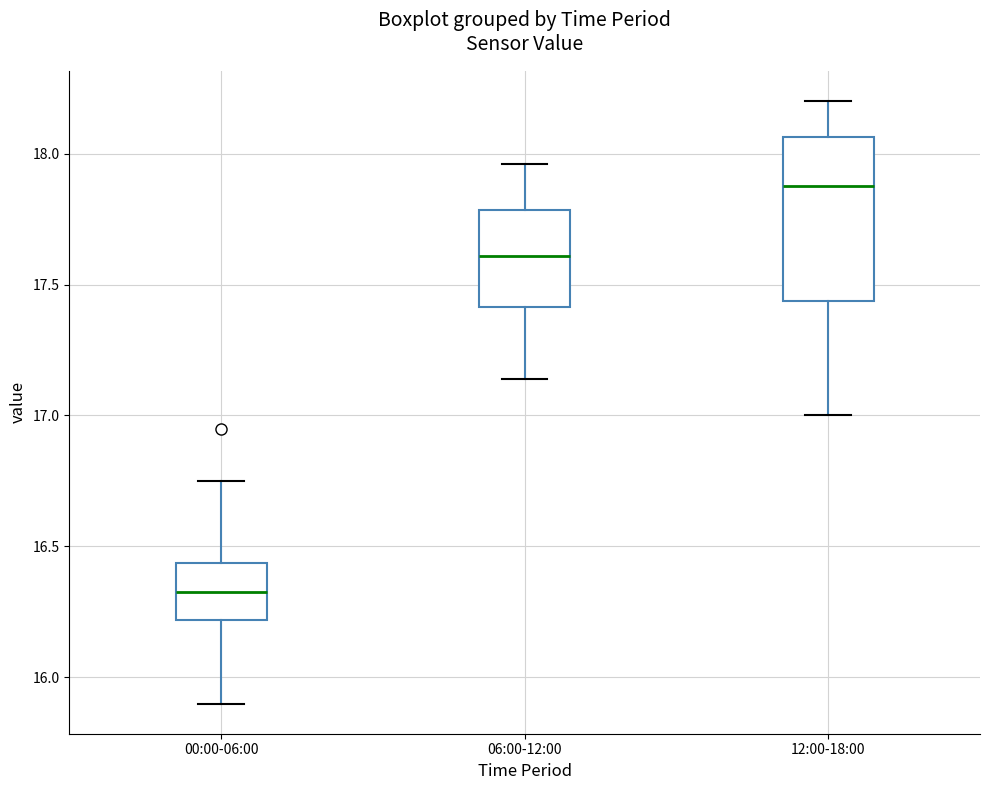

Reading left to right, read every box against the y-axis: the position of its median line, the range the box covers, and the ends of its whiskers. The values are not printed on the chart, so give them approximately, as read against the axis.

00:00-06:00: median 16.35, box 16.20 to 16.45, whiskers 15.90 to 16.75
06:00-12:00: median 17.60, box 17.40 to 17.80, whiskers 17.15 to 17.95
12:00-18:00: median 17.90, box 17.45 to 18.05, whiskers 17.00 to 18.20